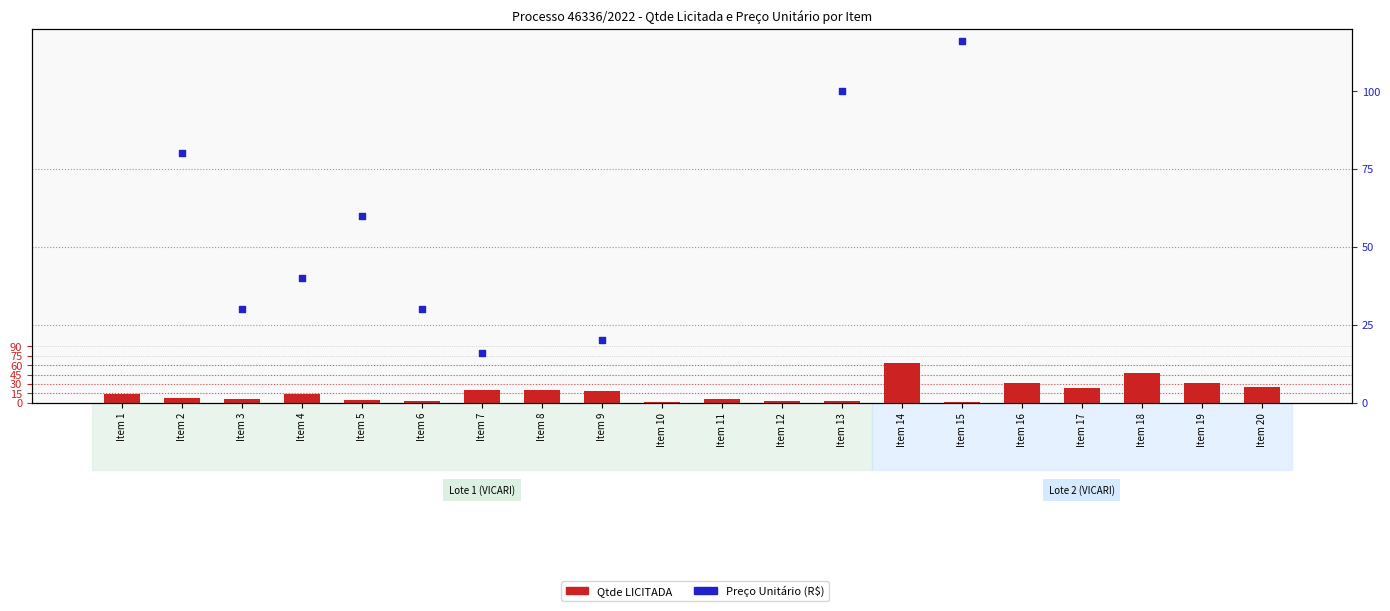

What are all the series names shown in the legend?

Qtde LICITADA, Preço Unitário (R$)